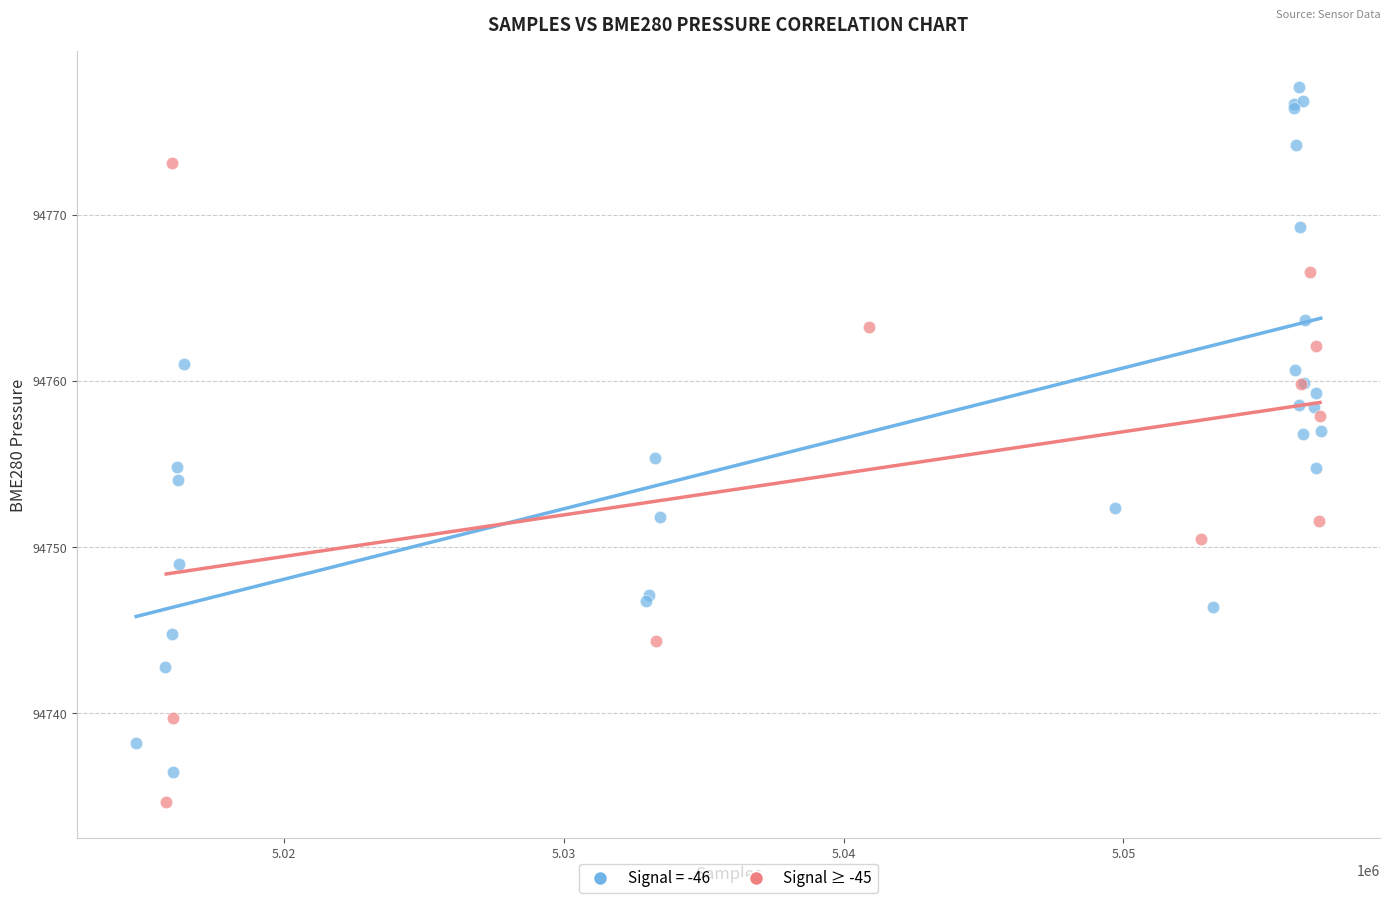

Which series has the widest spread of Y values?

Signal = -46